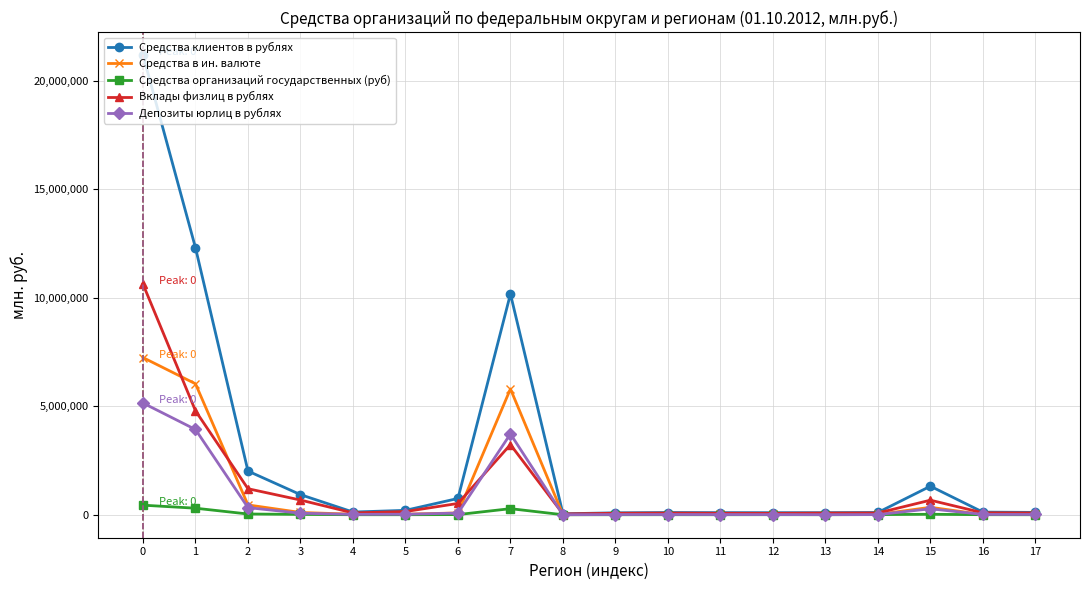

List the series in order of their peak value, highest first.

Средства клиентов в рублях, Вклады физлиц в рублях, Средства в ин. валюте, Депозиты юрлиц в рублях, Средства организаций государственных (руб)